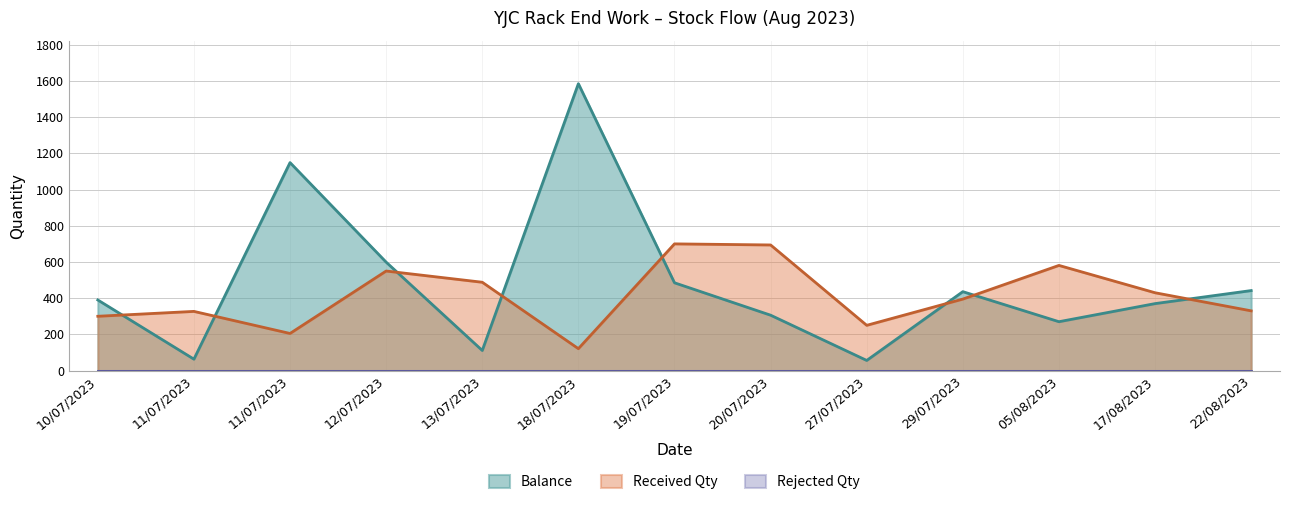

At which category does Received Qty reach its first local valley?

11/07/2023